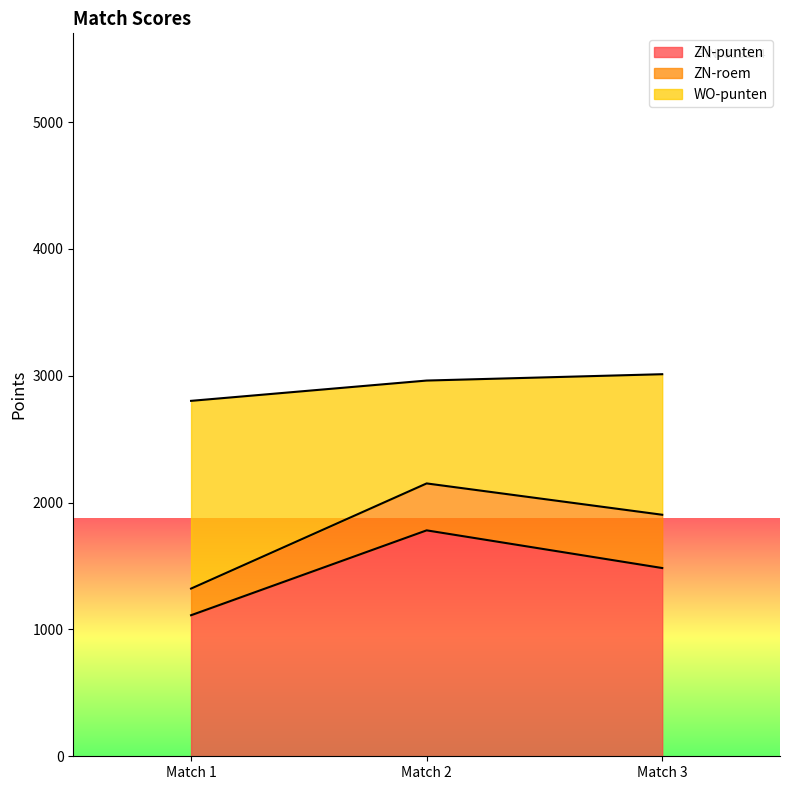

What is the total value across all series at Match 1?

2802